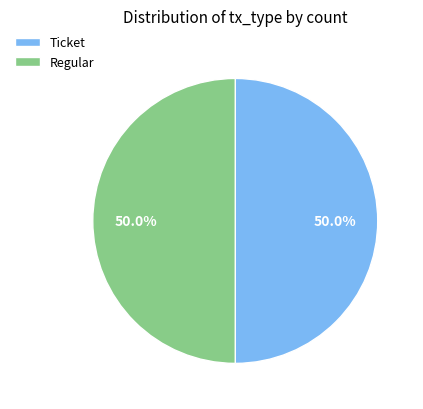

What is the ratio of the value at Regular to the value at Ticket?

1.0